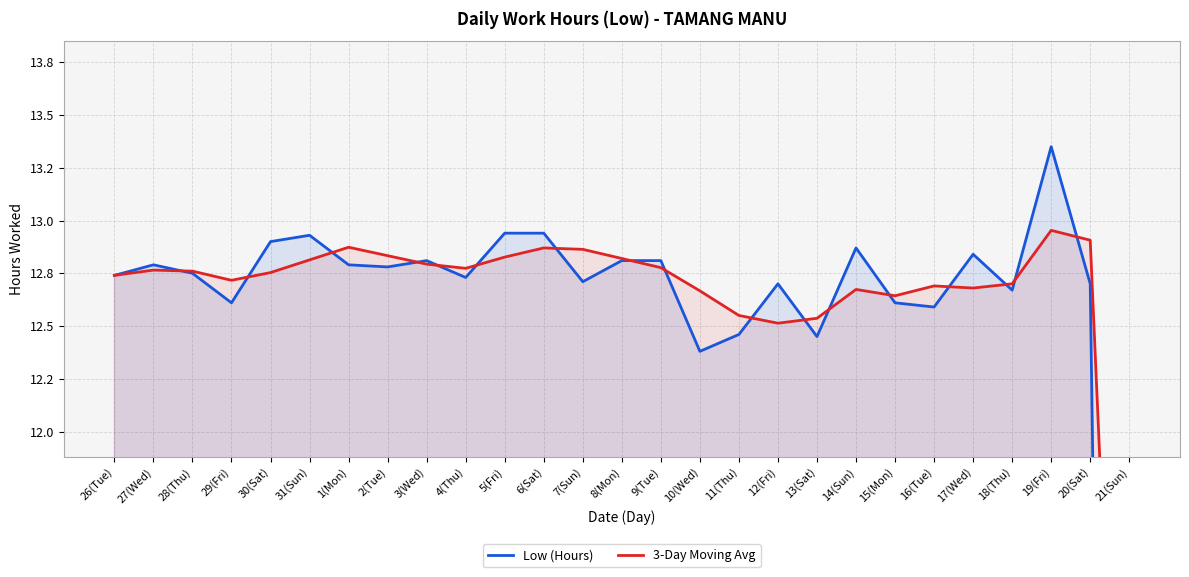

List the series in order of their peak value, highest first.

Low (Hours), 3-Day Moving Avg